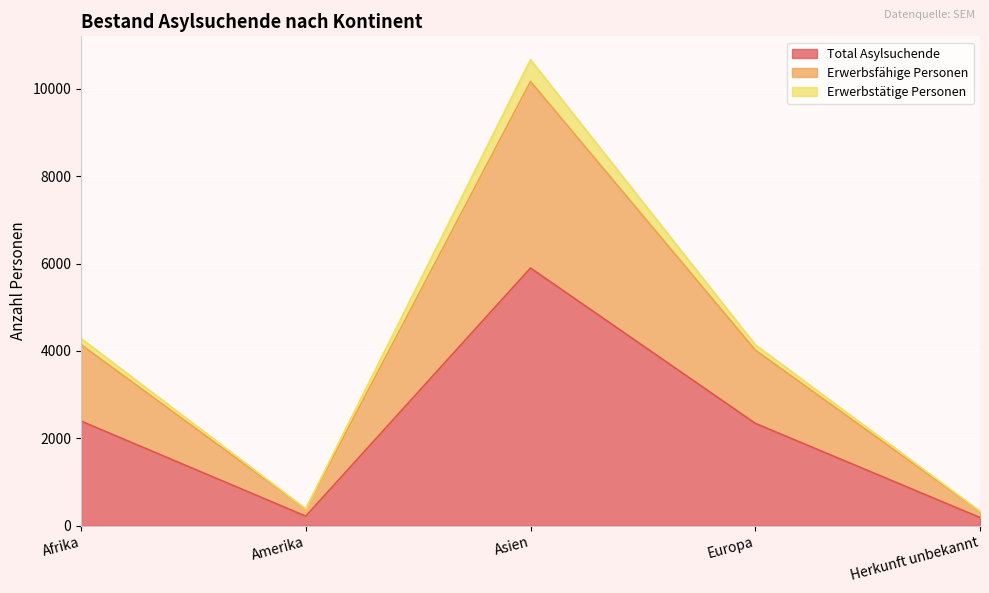

What is the label of the 3rd point from the right?

Asien